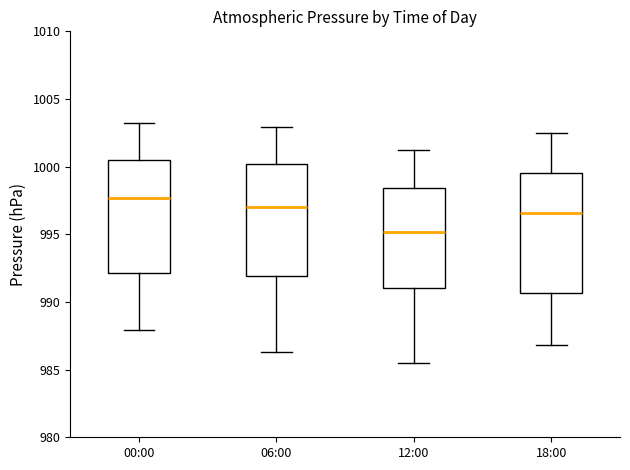

Which box's median line is the highest?

00:00